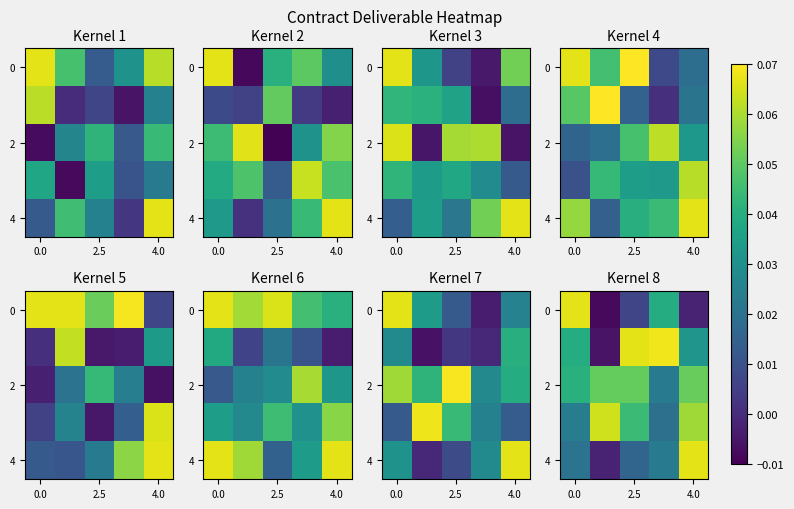

The 4 series shows 0.1 at 4.0. True or false?

False